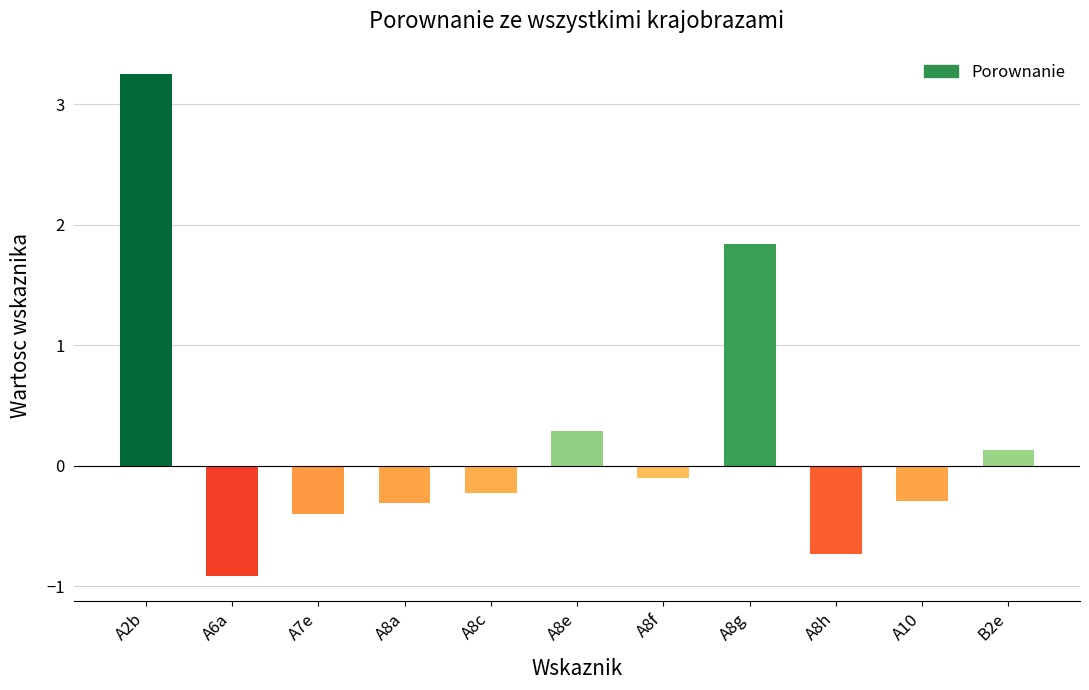

What is the sum of all values?

2.5